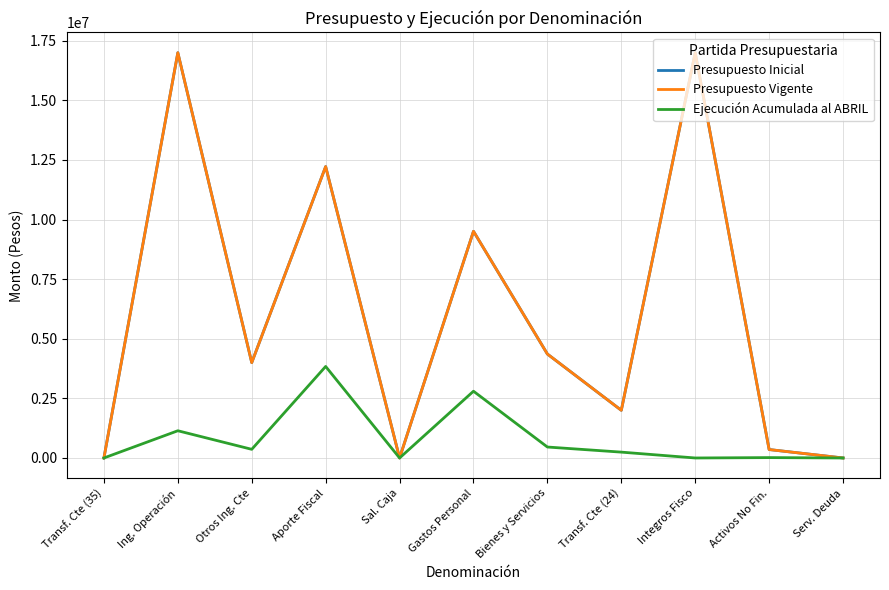

Does the chart have visible grid lines?

Yes